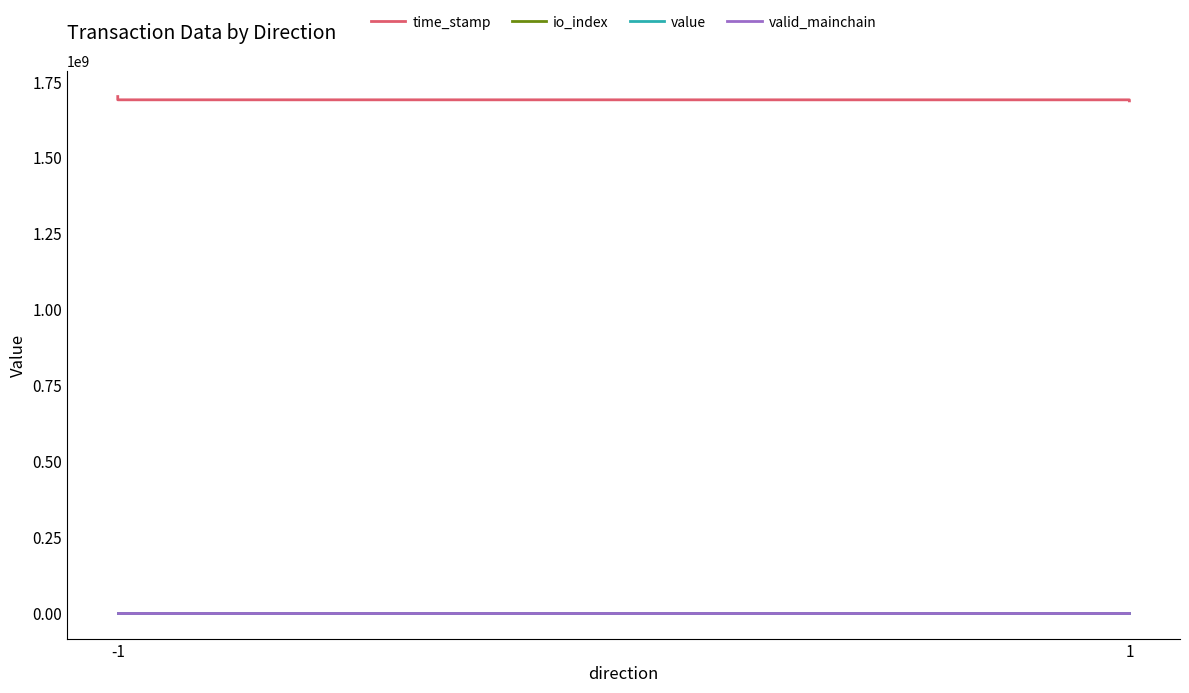

Rank the series at -1 from lowest to highest value.

io_index, valid_mainchain, value, time_stamp